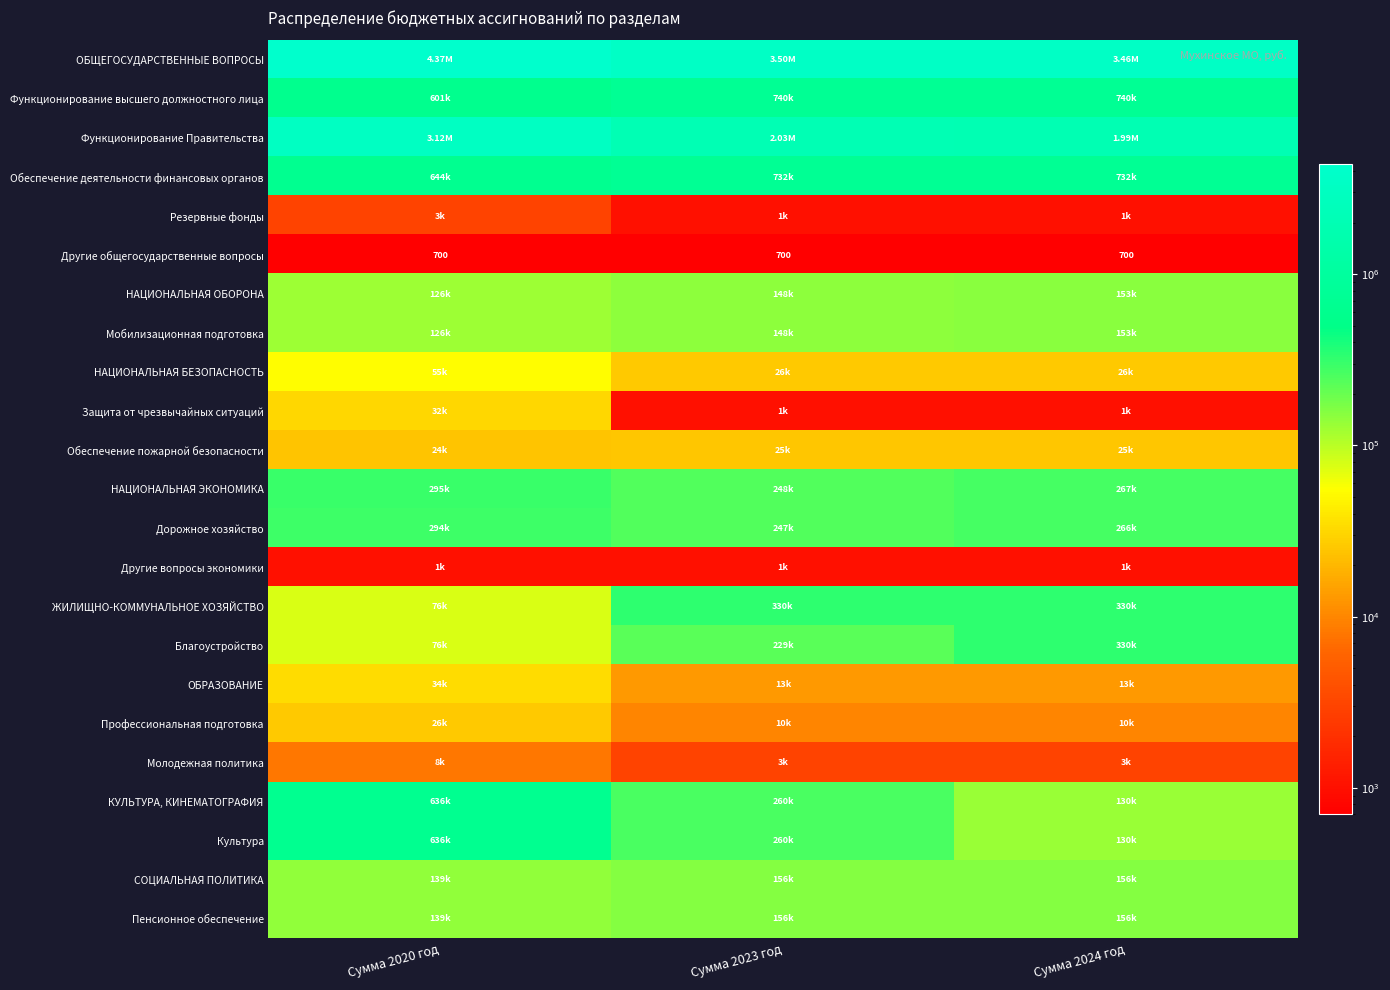

At which label does Функционирование Правительства first exceed 2026690?

Сумма 2020 год